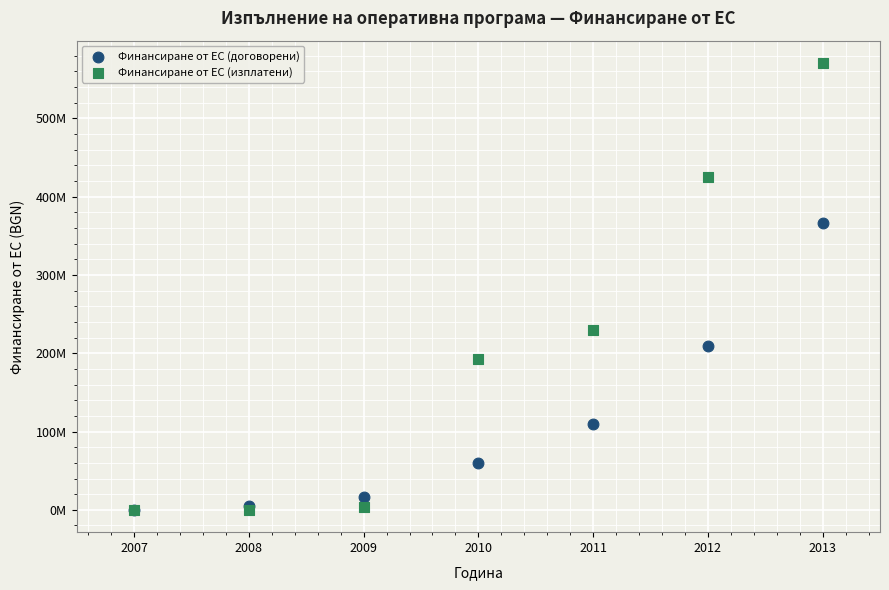

Which series has the widest spread of Y values?

Финансиране от ЕС (изплатени)